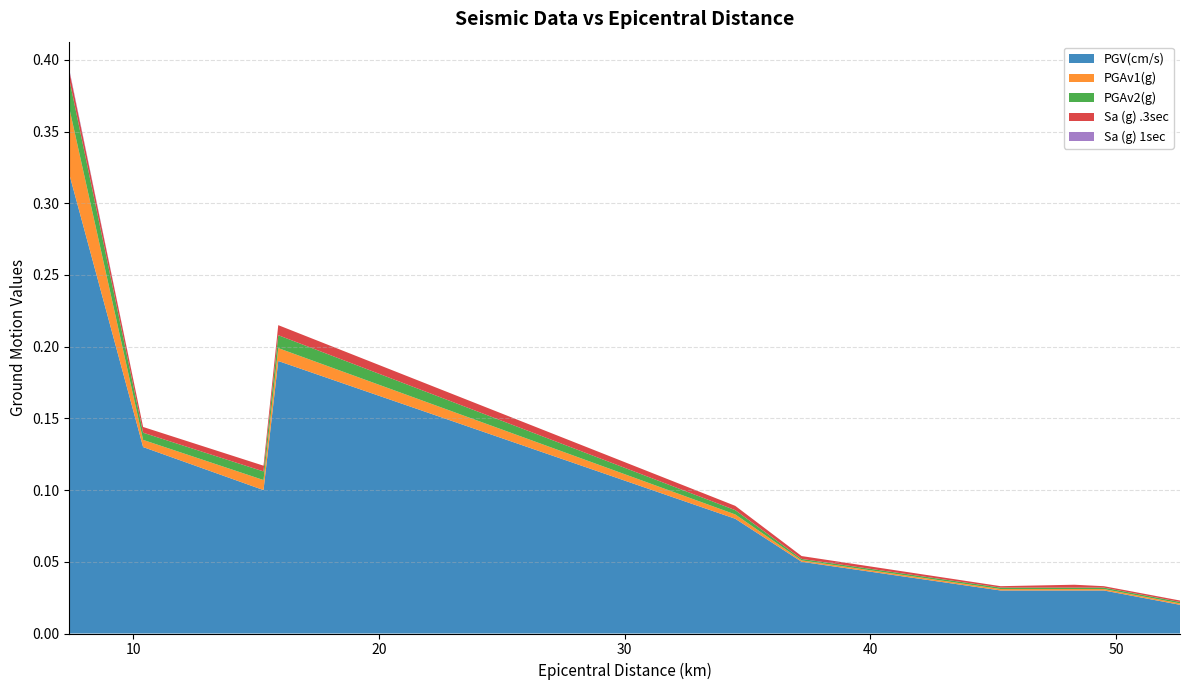

Reading right to left, transcribe all the data shown in this chart.

PGV(cm/s): 52.6=0.0	49.5=0.0	48.3=0.0	45.3=0.0	37.2=0.1	34.5=0.1	15.9=0.2	15.3=0.1	10.4=0.1	7.4=0.3
PGAv1(g): 52.6=0.0	49.5=0.0	48.3=0.0	45.3=0.0	37.2=0.0	34.5=0.0	15.9=0.0	15.3=0.0	10.4=0.0	7.4=0.0
PGAv2(g): 52.6=0.0	49.5=0.0	48.3=0.0	45.3=0.0	37.2=0.0	34.5=0.0	15.9=0.0	15.3=0.0	10.4=0.0	7.4=0.0
Sa (g) .3sec: 52.6=0.0	49.5=0.0	48.3=0.0	45.3=0.0	37.2=0.0	34.5=0.0	15.9=0.0	15.3=0.0	10.4=0.0	7.4=0.0
Sa (g) 1sec: 52.6=0.0	49.5=0.0	48.3=0.0	45.3=0.0	37.2=0.0	34.5=0.0	15.9=0.0	15.3=0.0	10.4=0.0	7.4=0.0